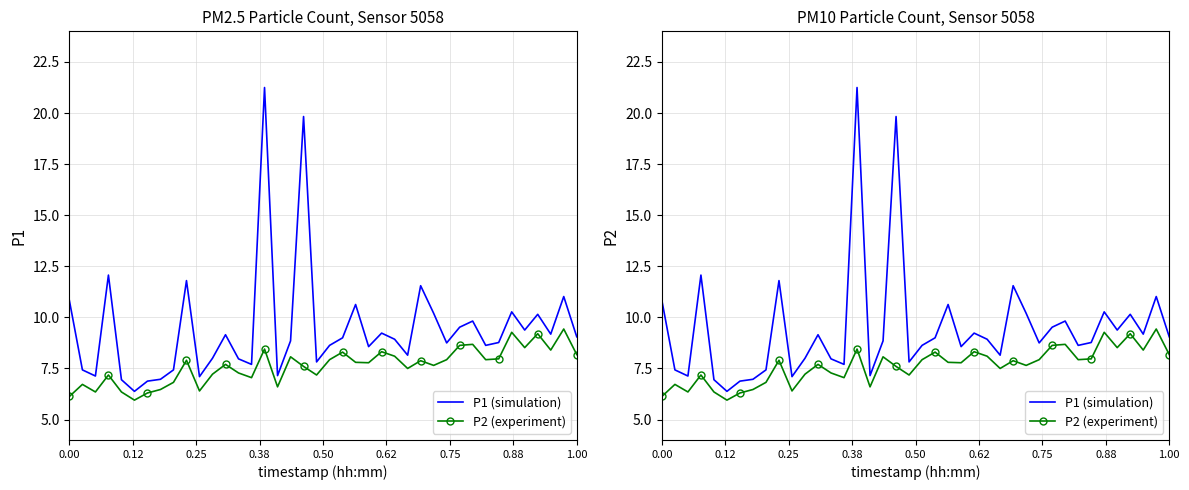

Which series has the widest spread of values?

P1 (simulation)